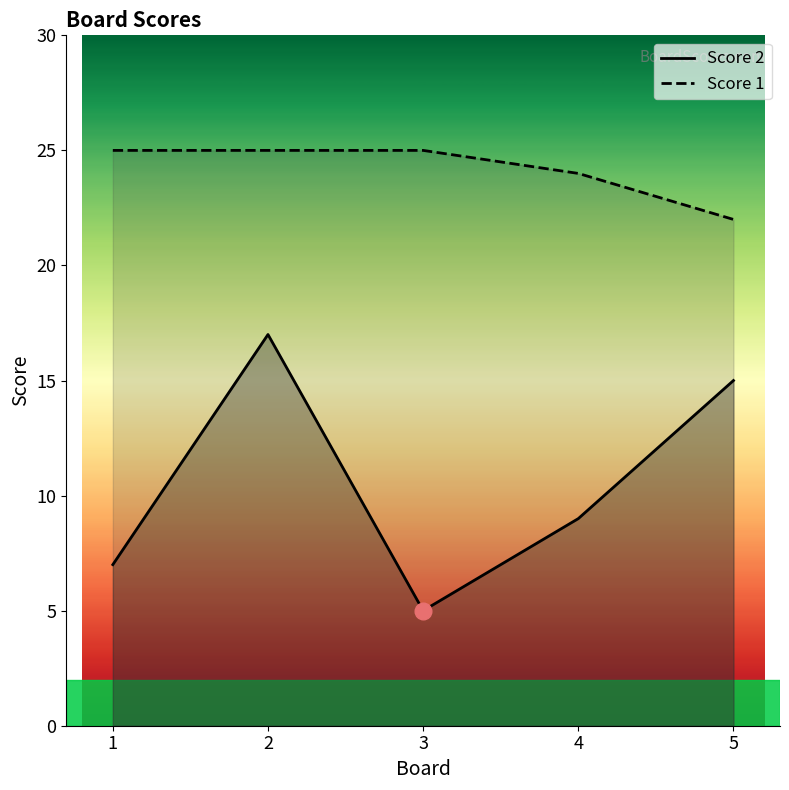

At how many categories does at least one series exceed 15?

5